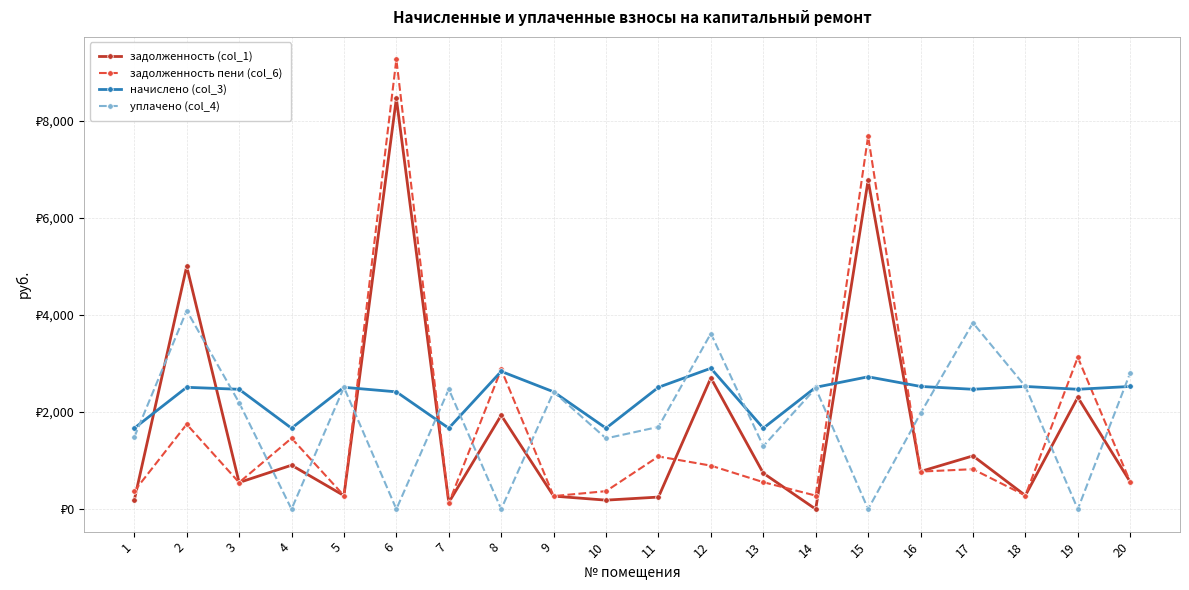

The value of задолженность (col_1) at 10 is 185.2. True or false?

True